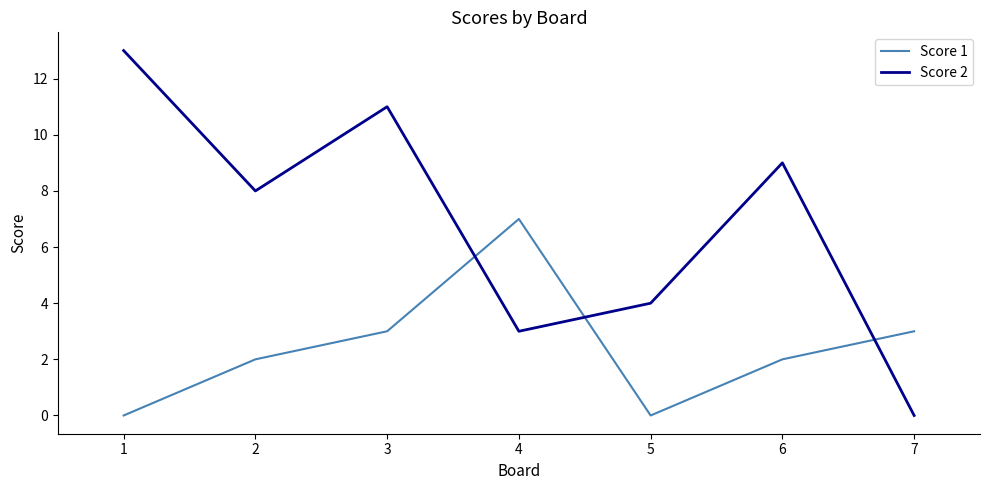

How many lines are shown in the chart?

2